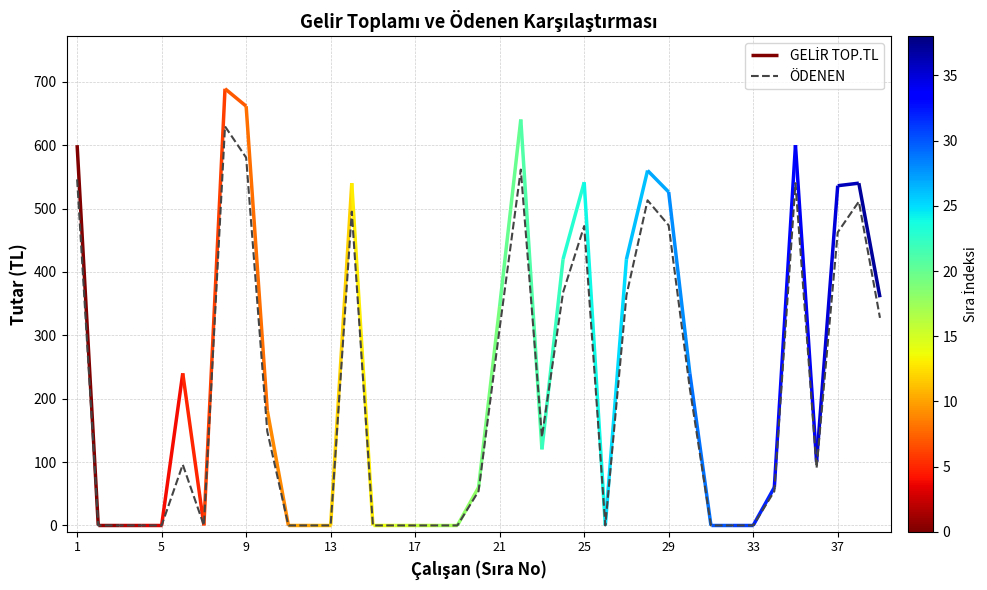

How many data points are above 90?

20